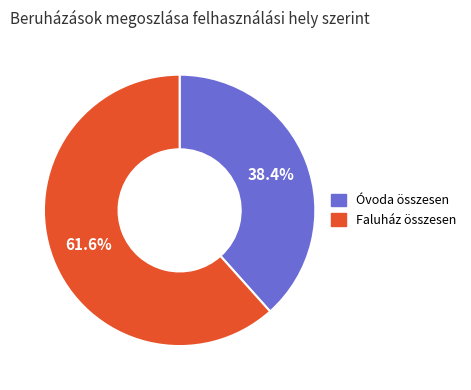

How many segments does this pie chart have?

2